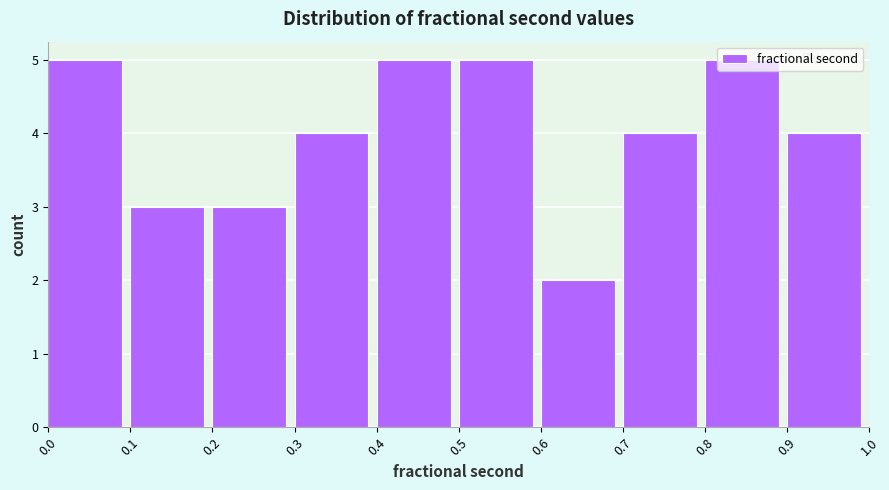

How tall is the bar that spans 0.3 to 0.4 on the x-axis? The values are not printed on the chart, so give them approximately, as read against the axis.

4